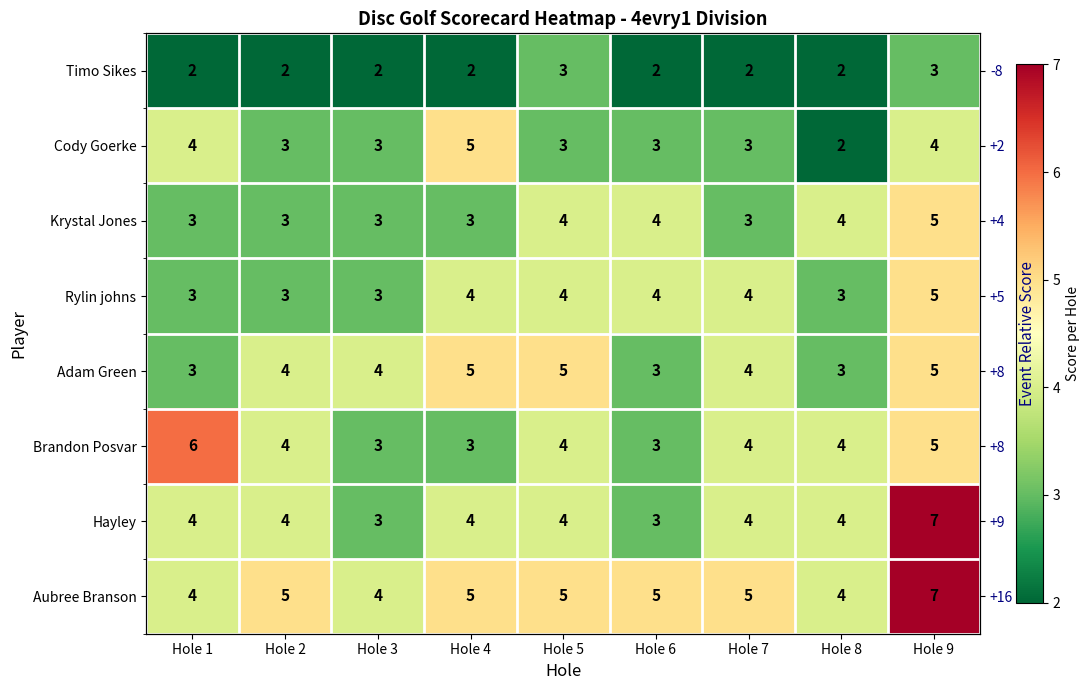

The Timo Sikes series shows 2 at Hole 4. True or false?

True